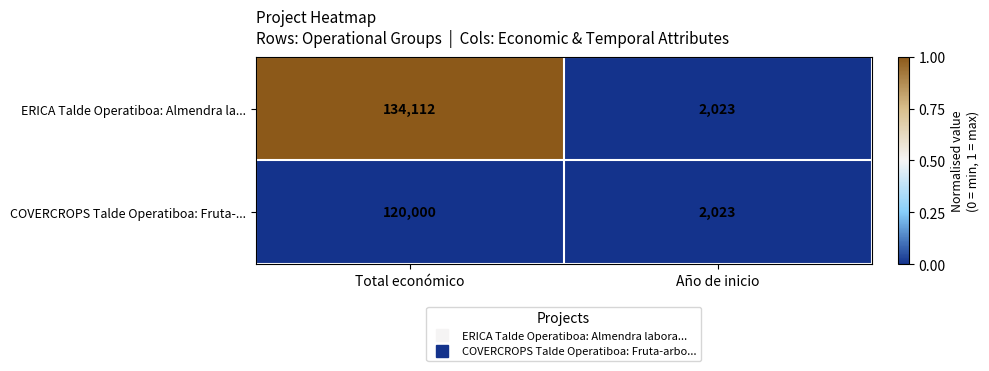

Reading left to right, transcribe all the data shown in this chart.

ERICA Talde Operatiboa: Almendra la...: Total económico=134112	Año de inicio=2023
COVERCROPS Talde Operatiboa: Fruta-...: Total económico=120000	Año de inicio=2023